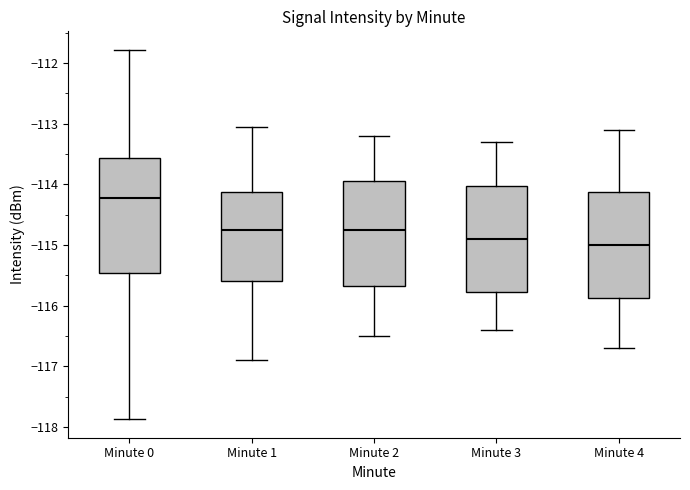

Reading left to right, read every box against the y-axis: the position of its median line, the range the box covers, and the ends of its whiskers. The values are not printed on the chart, so give them approximately, as read against the axis.

Minute 0: median -114.2, box -115.5 to -113.6, whiskers -117.9 to -111.8
Minute 1: median -114.7, box -115.6 to -114.1, whiskers -116.9 to -113.1
Minute 2: median -114.7, box -115.7 to -113.9, whiskers -116.5 to -113.2
Minute 3: median -114.9, box -115.8 to -114.0, whiskers -116.4 to -113.3
Minute 4: median -115.0, box -115.9 to -114.1, whiskers -116.7 to -113.1